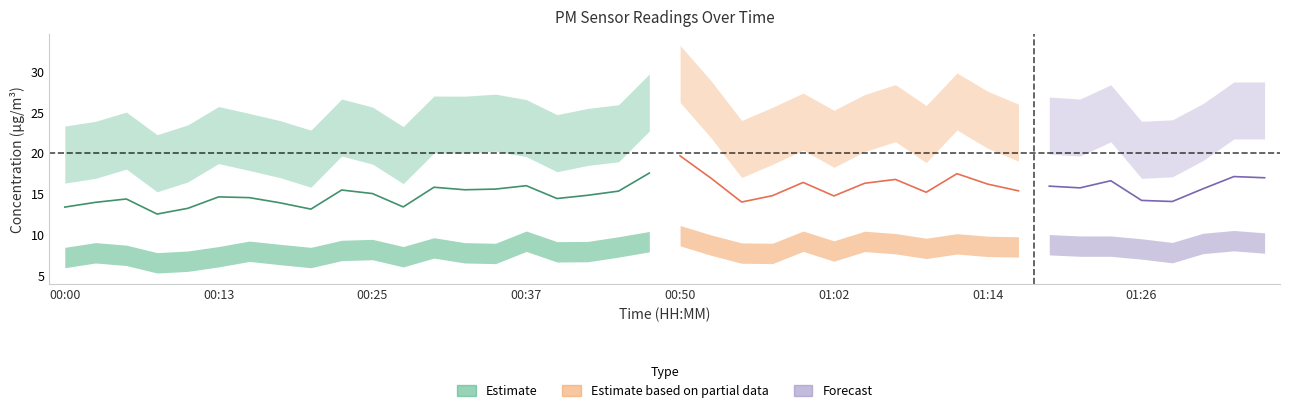

True or false: P1 has a value of 12.5 at 01:29.

False